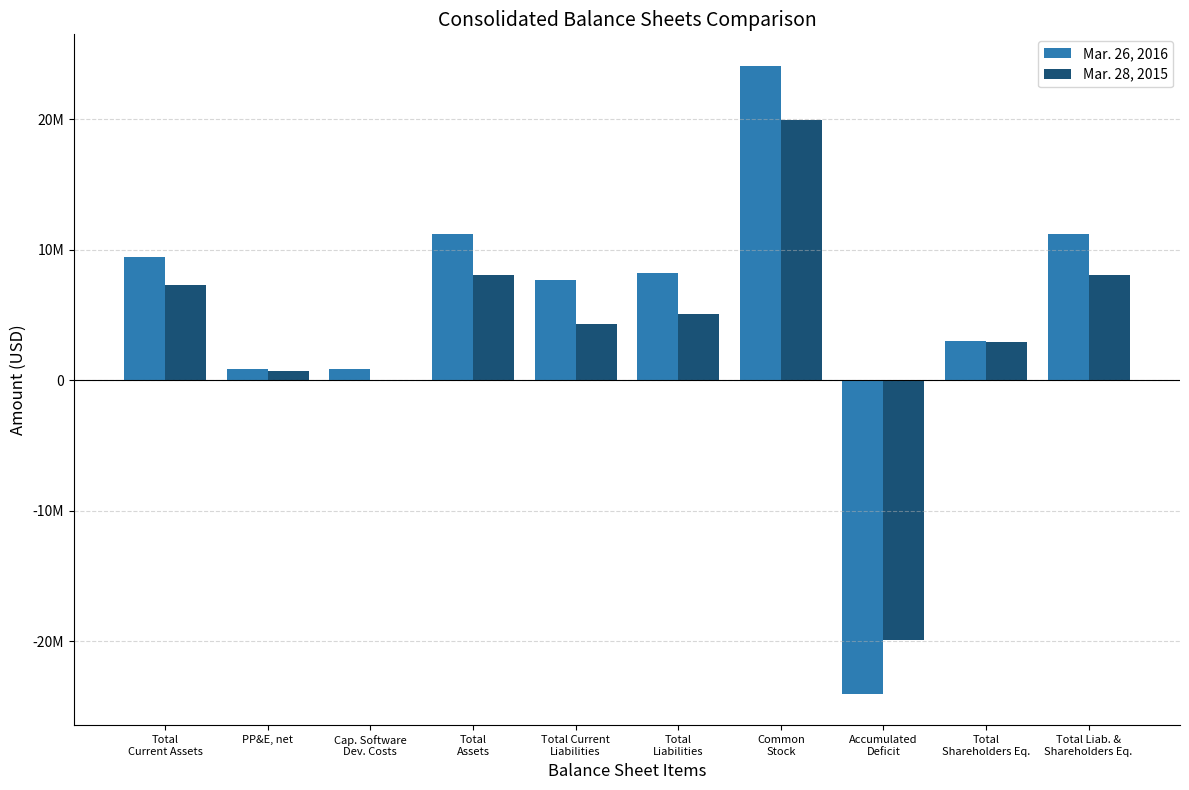

What is the sum of the Mar. 28, 2015 values at Total
Current Assets and Cap. Software
Dev. Costs?

7262000